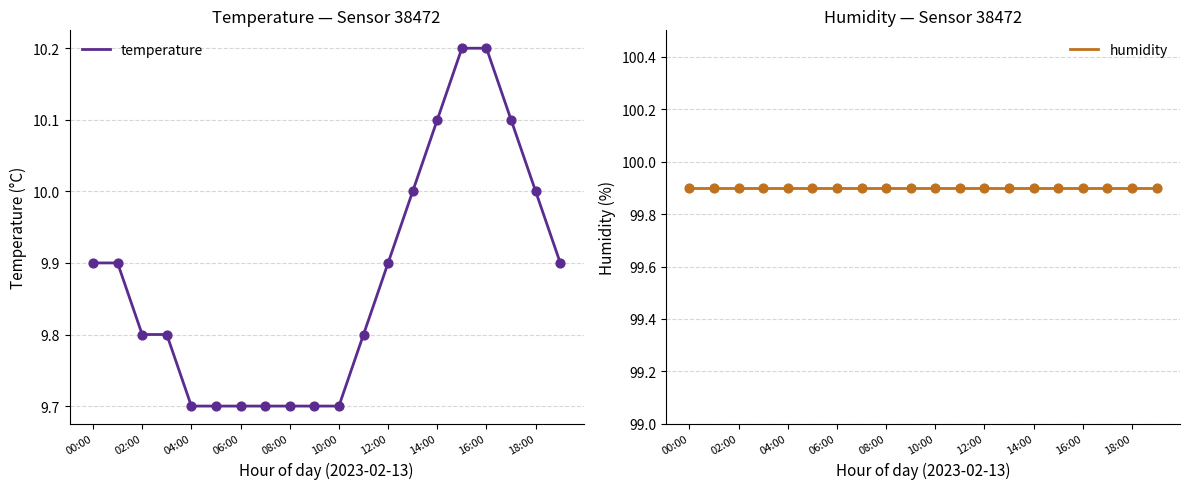

Which series contains the highest Y value?

humidity